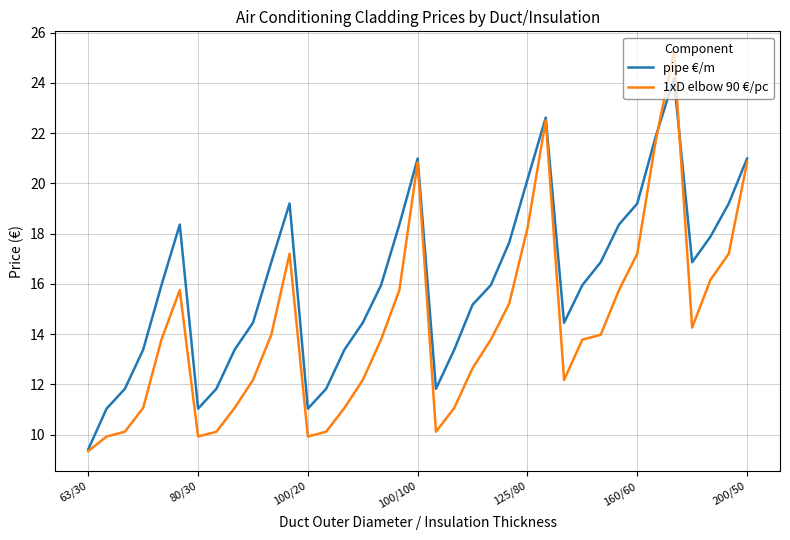

Rank the series by their maximum value, from lowest to highest.

pipe €/m, 1xD elbow 90 €/pc